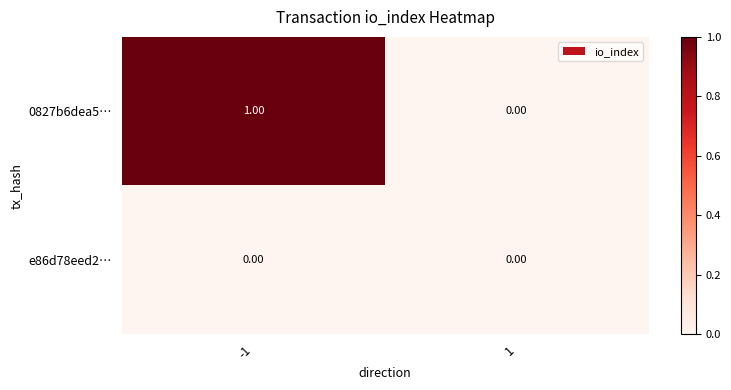

Rank the series by their average value, from highest to lowest.

0827b6dea5…, e86d78eed2…